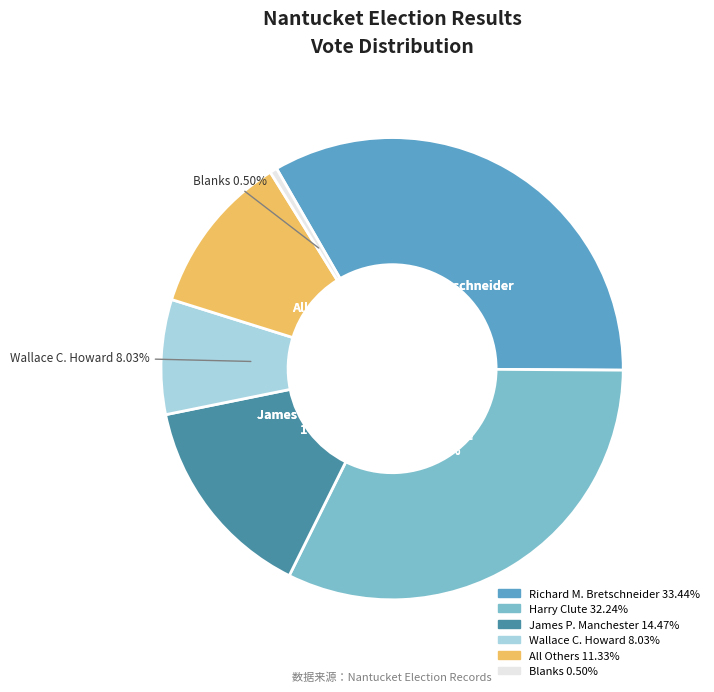

What is the change in value from Richard M. Bretschneider to James P. Manchester?

-683